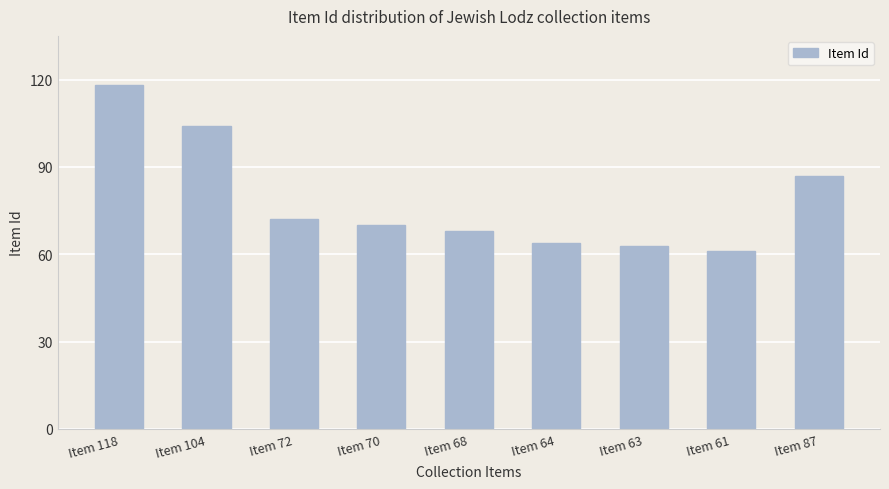

Reading left to right, extract all data points from this chart.

118	104	72	70	68	64	63	61	87